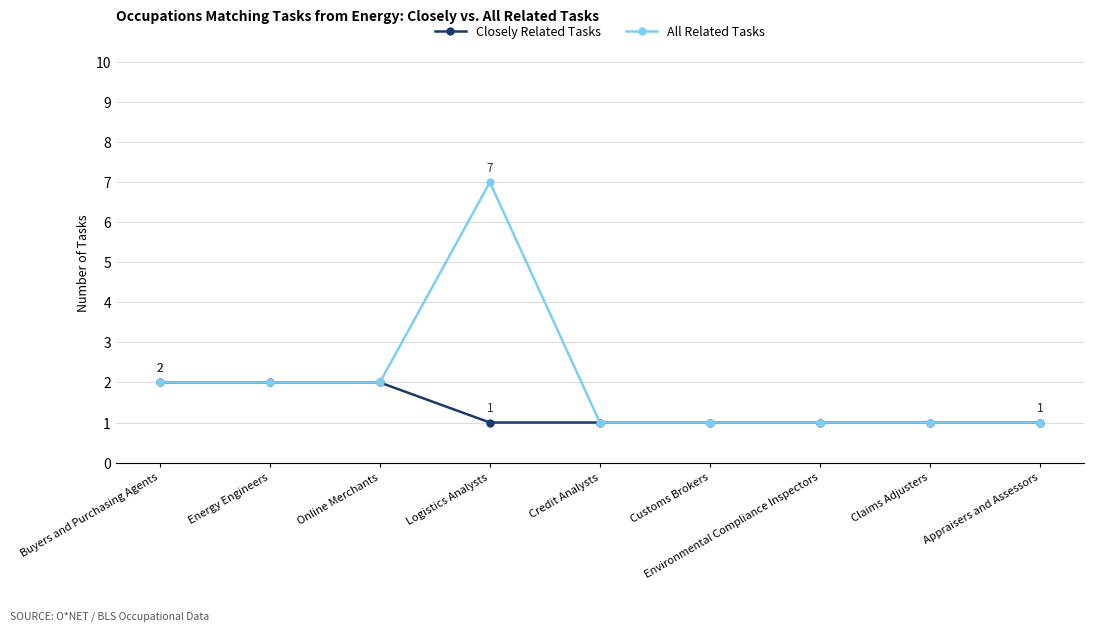

Between Online Merchants and Logistics Analysts, which series saw the biggest shift?

All Related Tasks